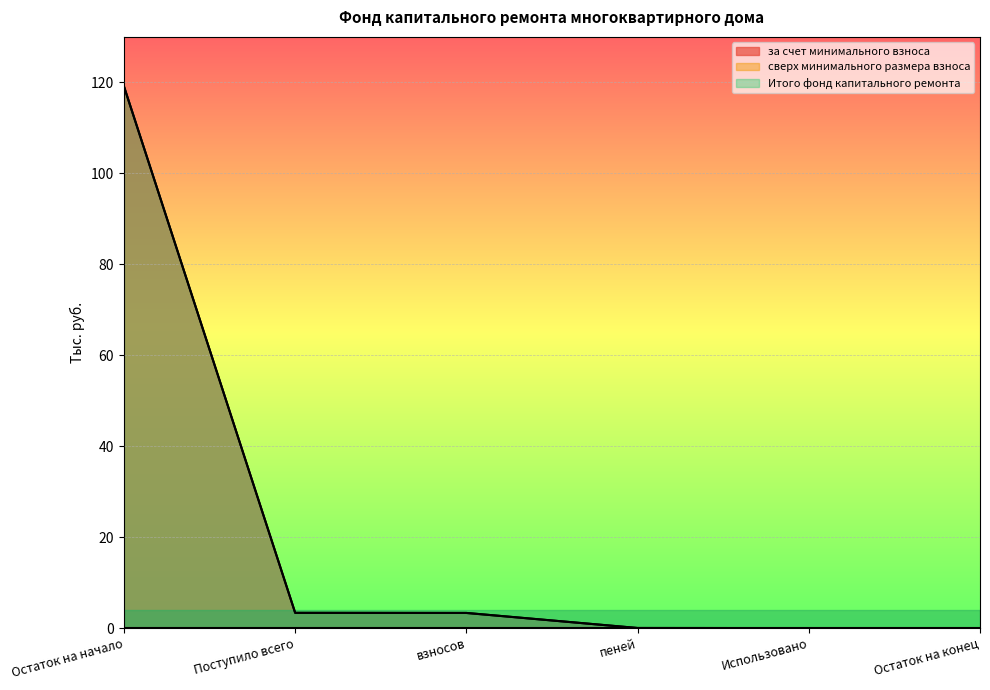

What is the average value of the за счет минимального взноса series?

21.0